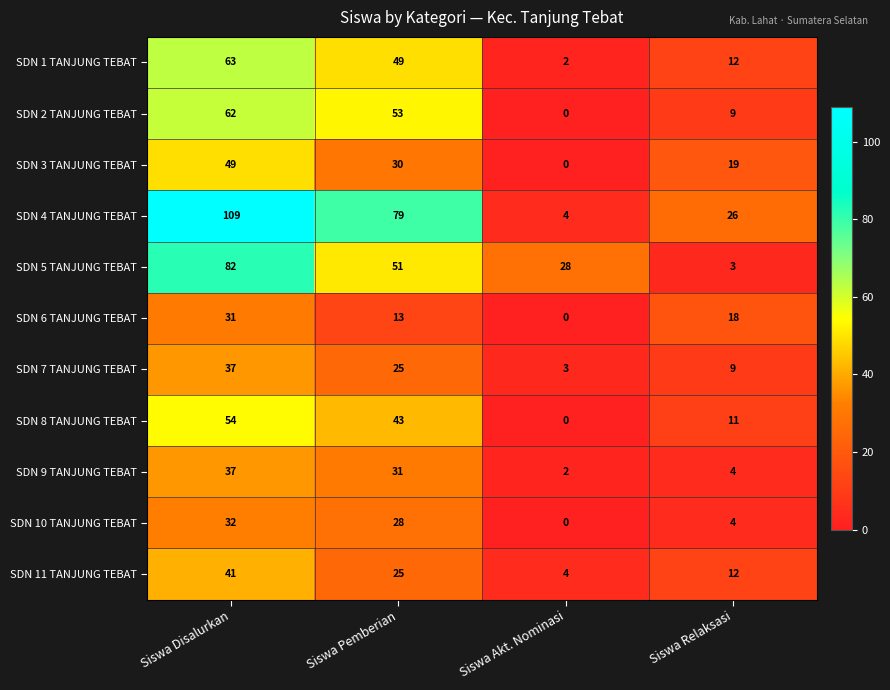

What is the difference between the maximum and second lowest values in the SDN 3 TANJUNG TEBAT series?

30